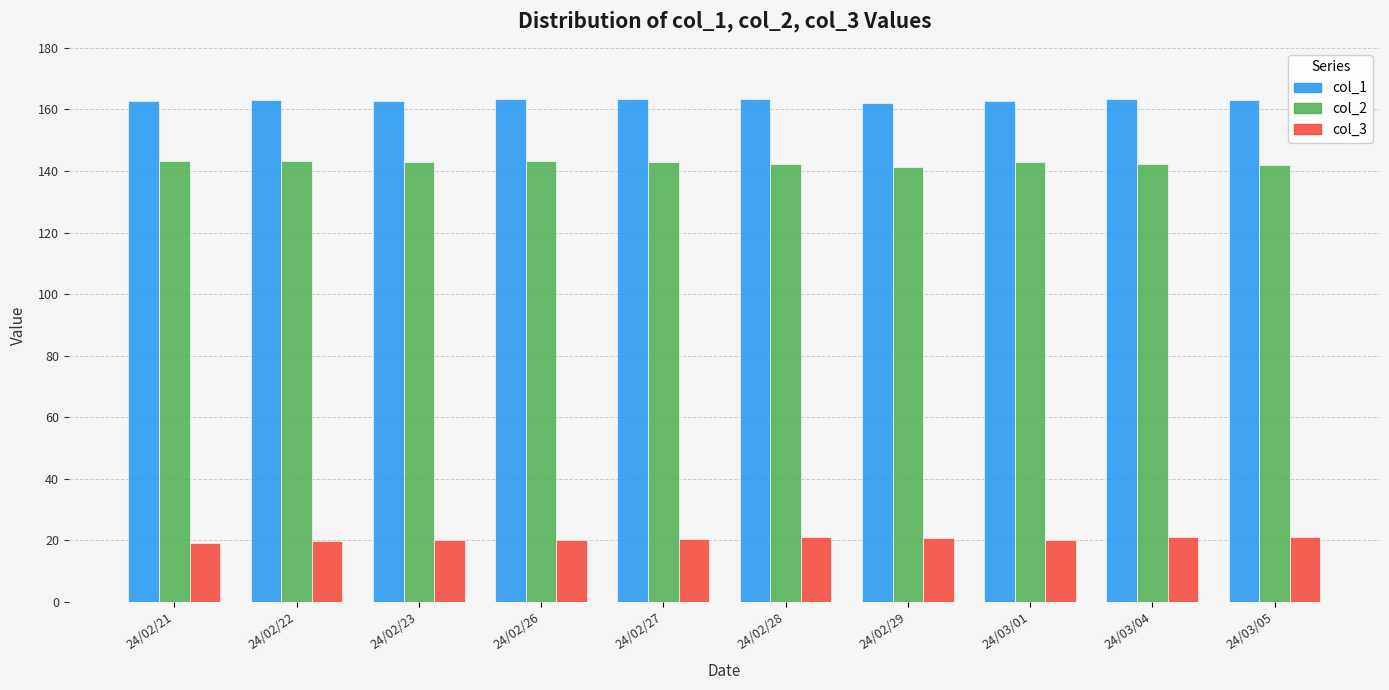

What is the sum of the col_3 values at 24/02/22 and 24/02/27?

40.1